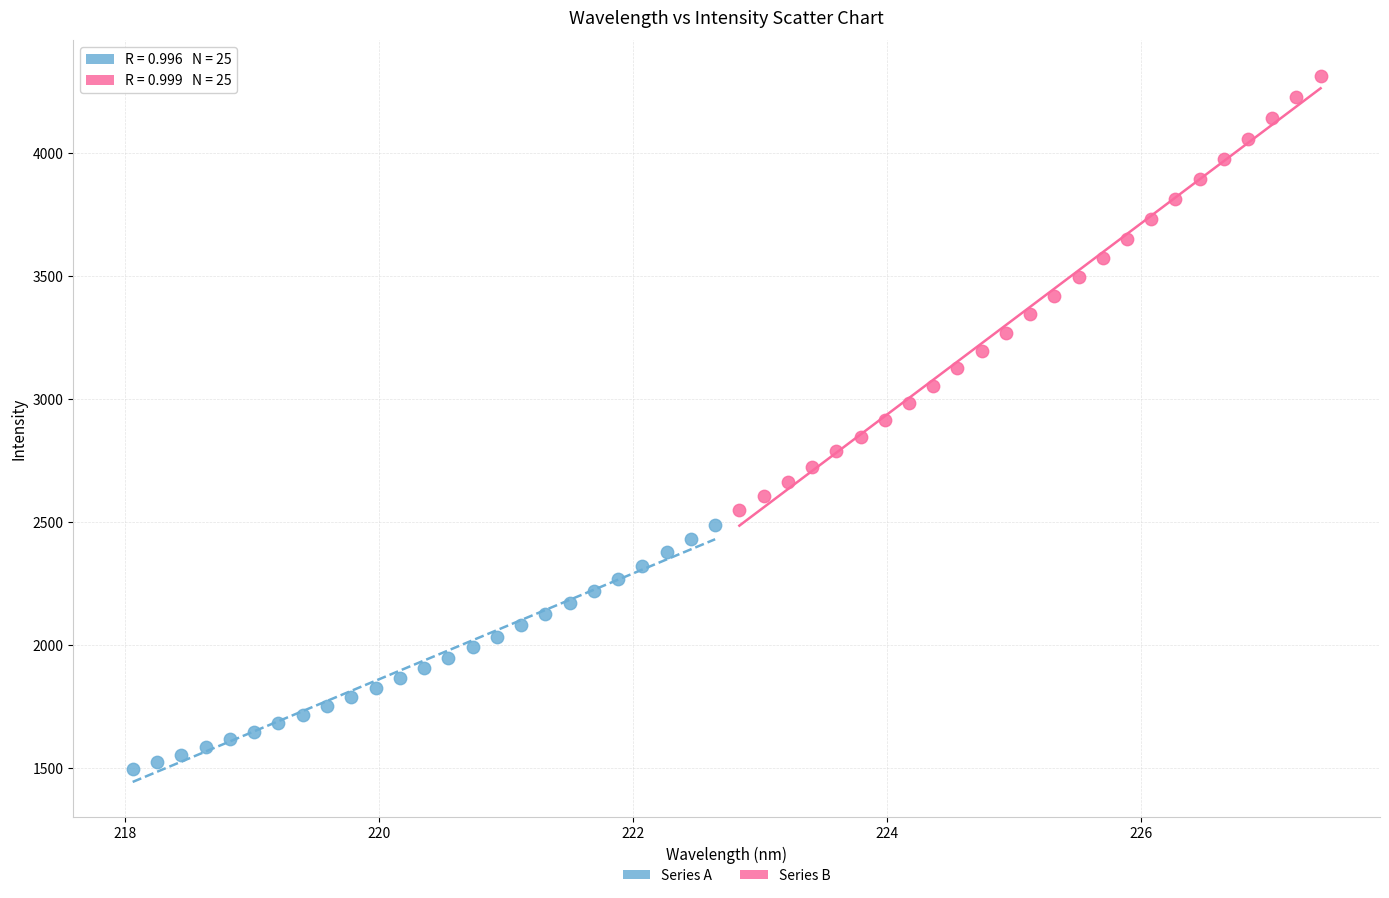

Which series has the widest spread of Y values?

Series B